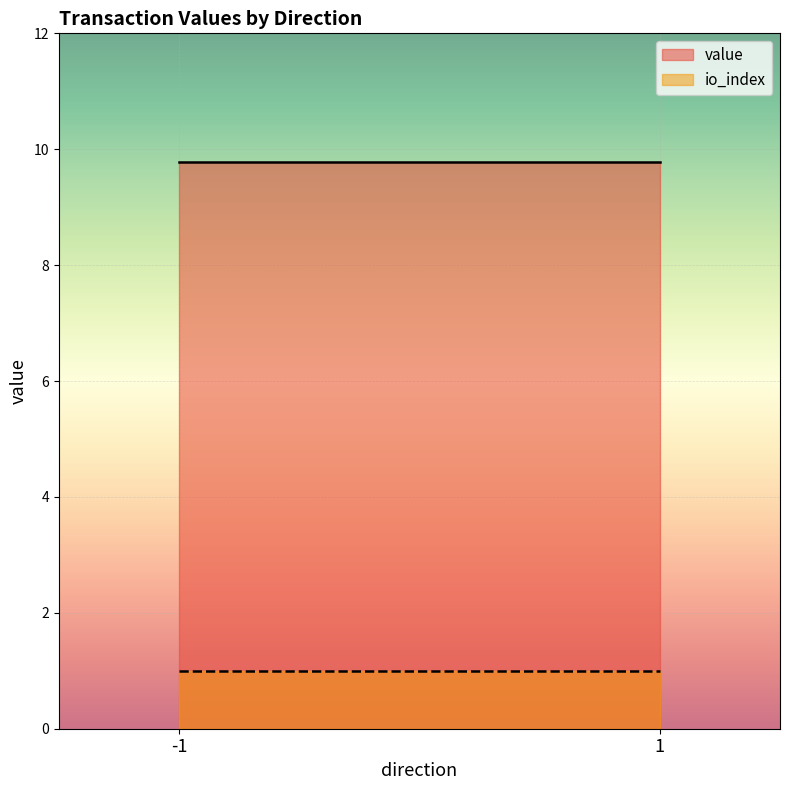

How many positive values does the io_index series have?

2